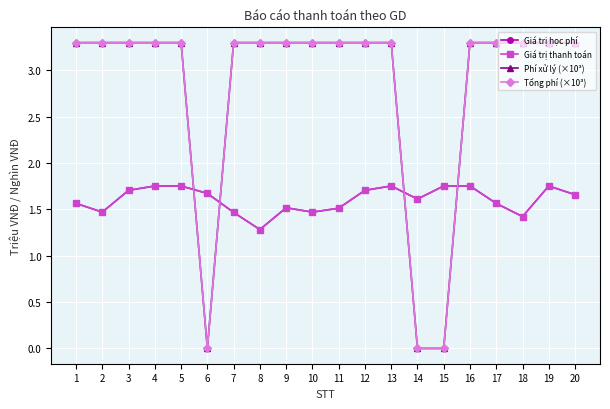

Does the chart have visible grid lines?

Yes